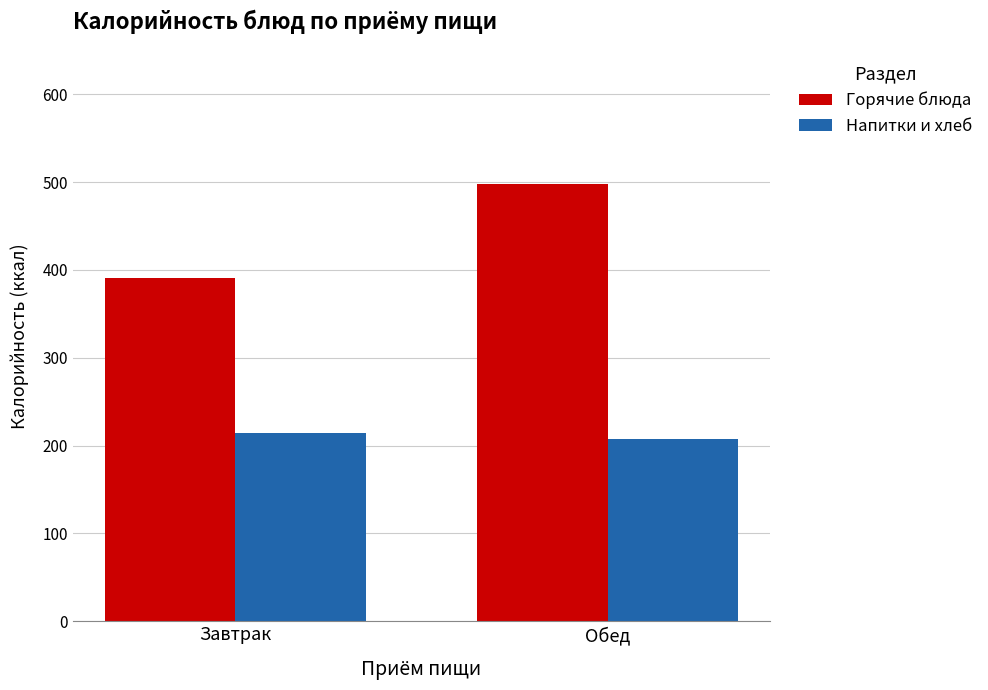

Are the bars horizontal?

No